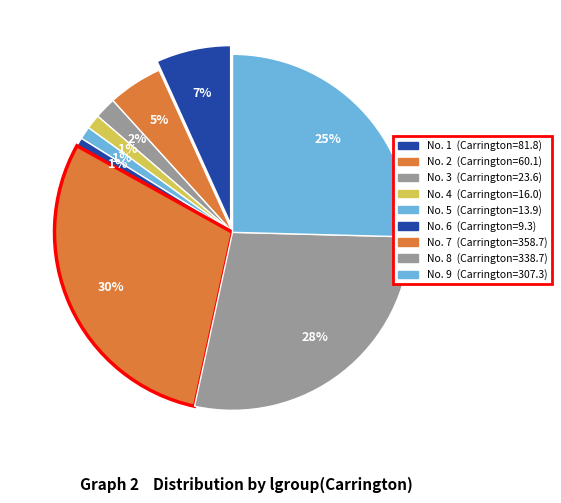

Rank the categories by value from highest to lowest.

7, 8, 9, 1, 2, 3, 4, 5, 6